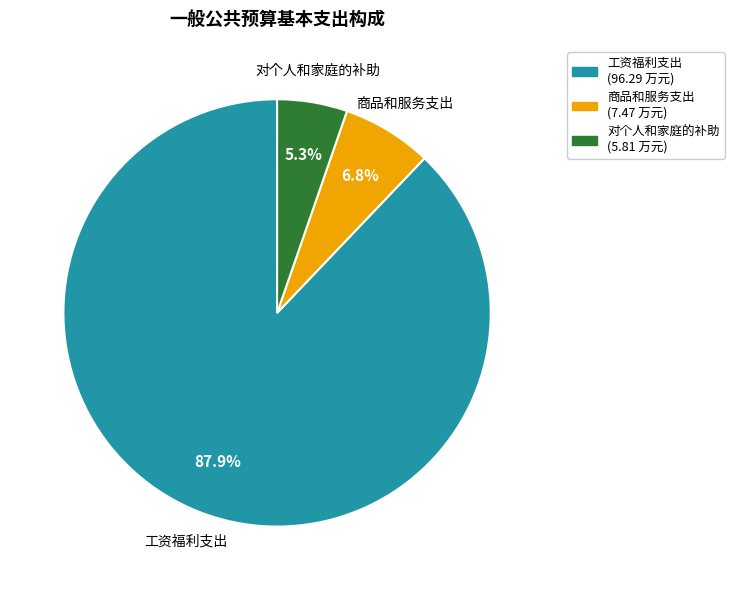

What is the smallest slice in the pie chart?

对个人和家庭的补助